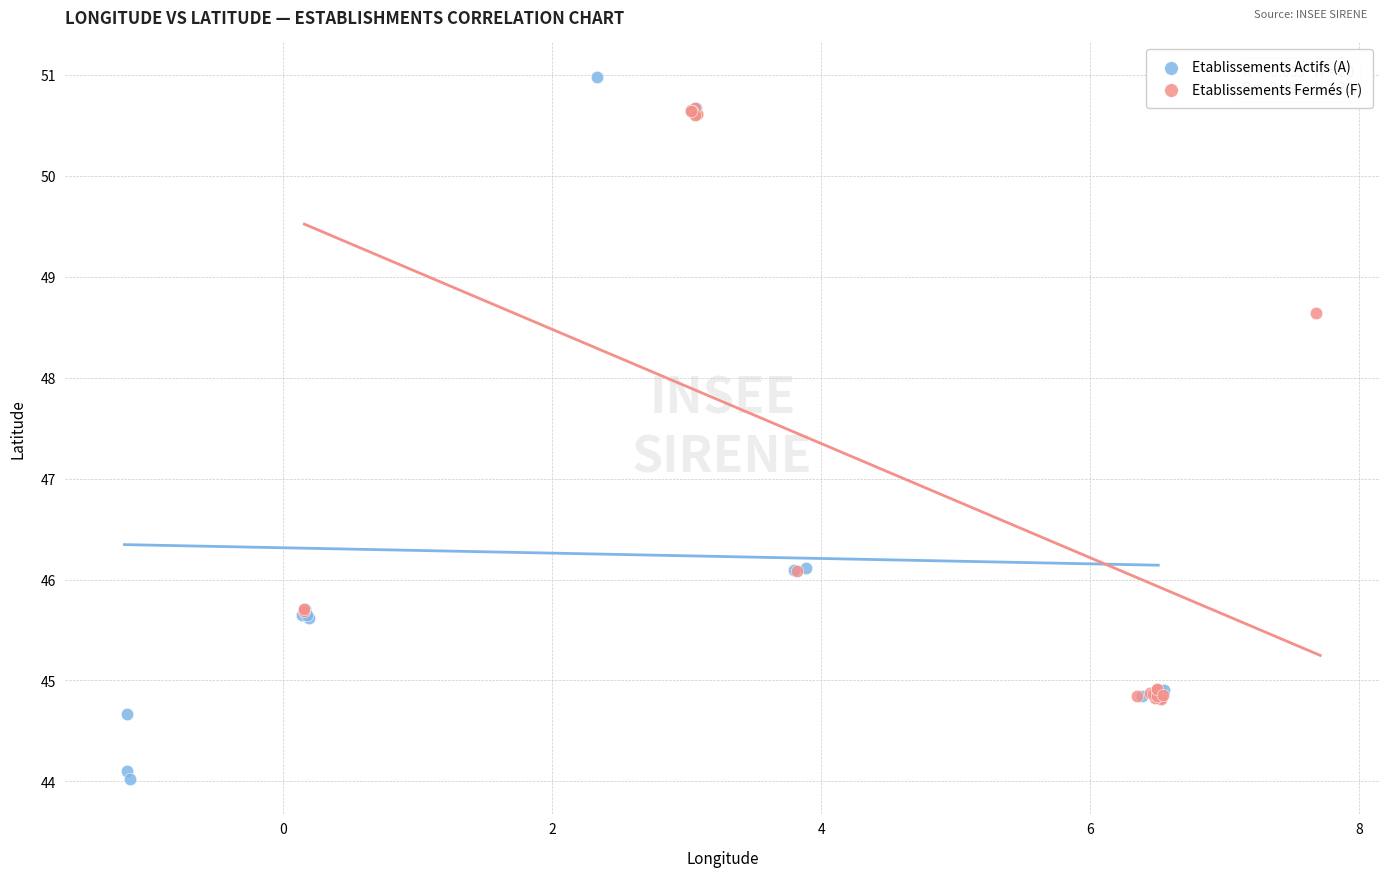

Which series has the largest Y range (max minus min)?

Etablissements Actifs (A)